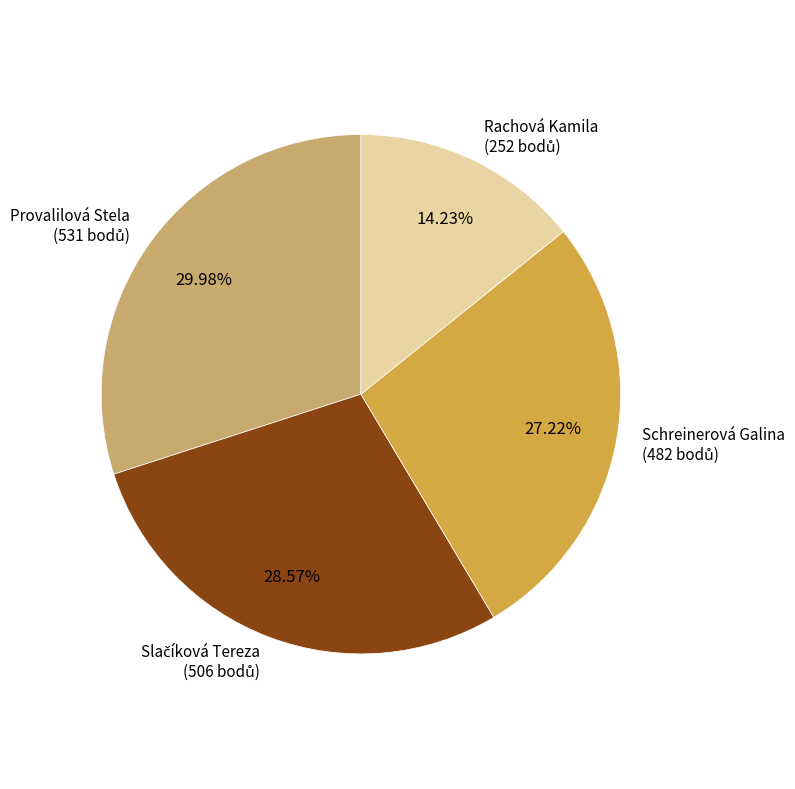

What is the largest slice in the pie chart?

Provalilová Stela